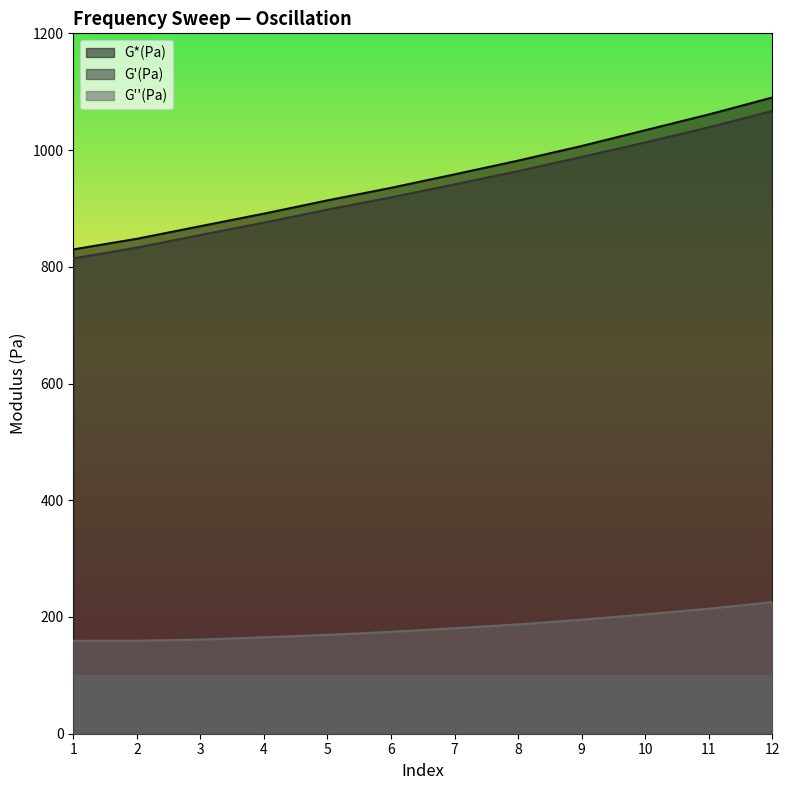

Which has a higher value, 1 or 9?

9